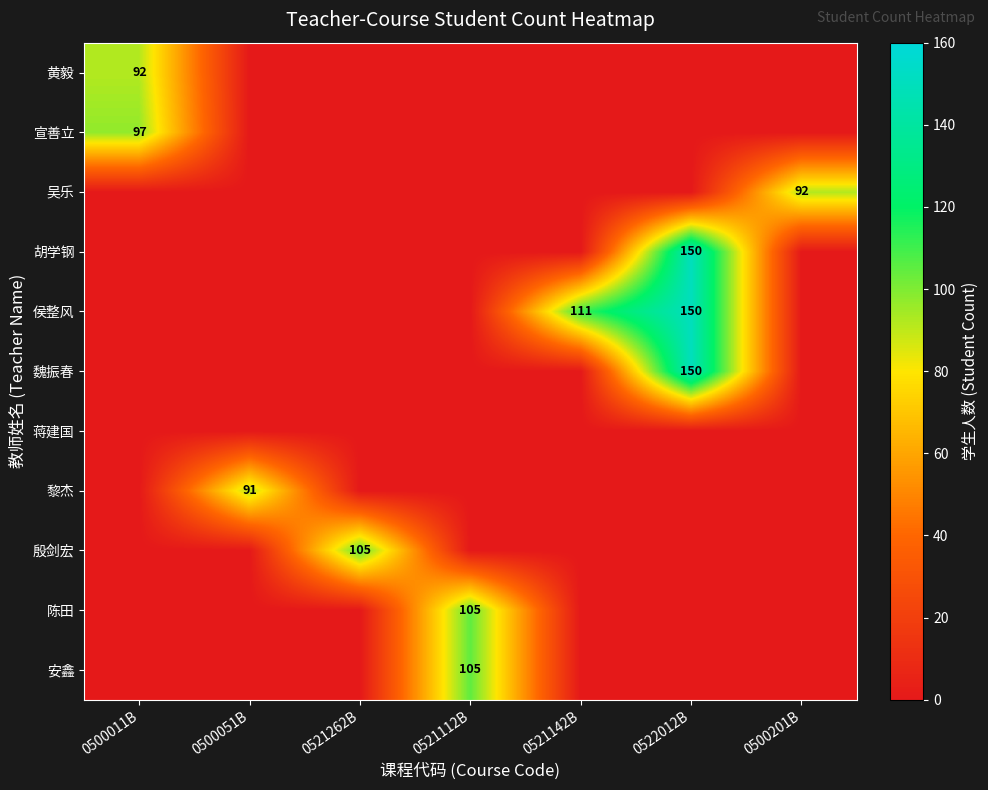

At which category is the sum across all series the highest?

0522012B